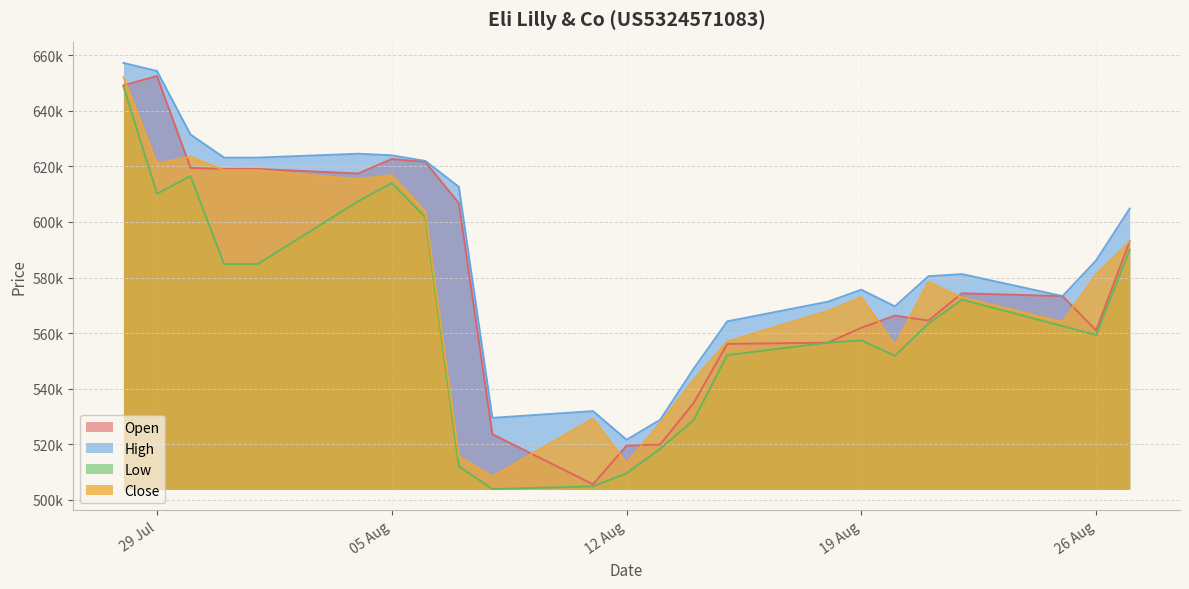

True or false: Low and Close intersect in this chart.

False